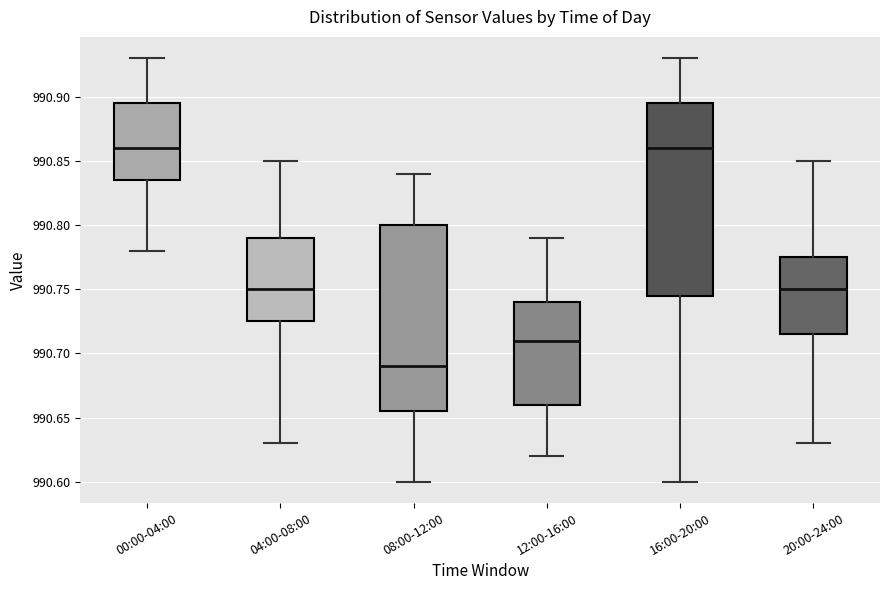

Reading left to right, read every box against the y-axis: the position of its median line, the range the box covers, and the ends of its whiskers. The values are not printed on the chart, so give them approximately, as read against the axis.

00:00-04:00: median 990.860, box 990.835 to 990.895, whiskers 990.780 to 990.930
04:00-08:00: median 990.750, box 990.725 to 990.790, whiskers 990.630 to 990.850
08:00-12:00: median 990.690, box 990.655 to 990.800, whiskers 990.600 to 990.840
12:00-16:00: median 990.710, box 990.660 to 990.740, whiskers 990.620 to 990.790
16:00-20:00: median 990.860, box 990.745 to 990.895, whiskers 990.600 to 990.930
20:00-24:00: median 990.750, box 990.715 to 990.775, whiskers 990.630 to 990.850